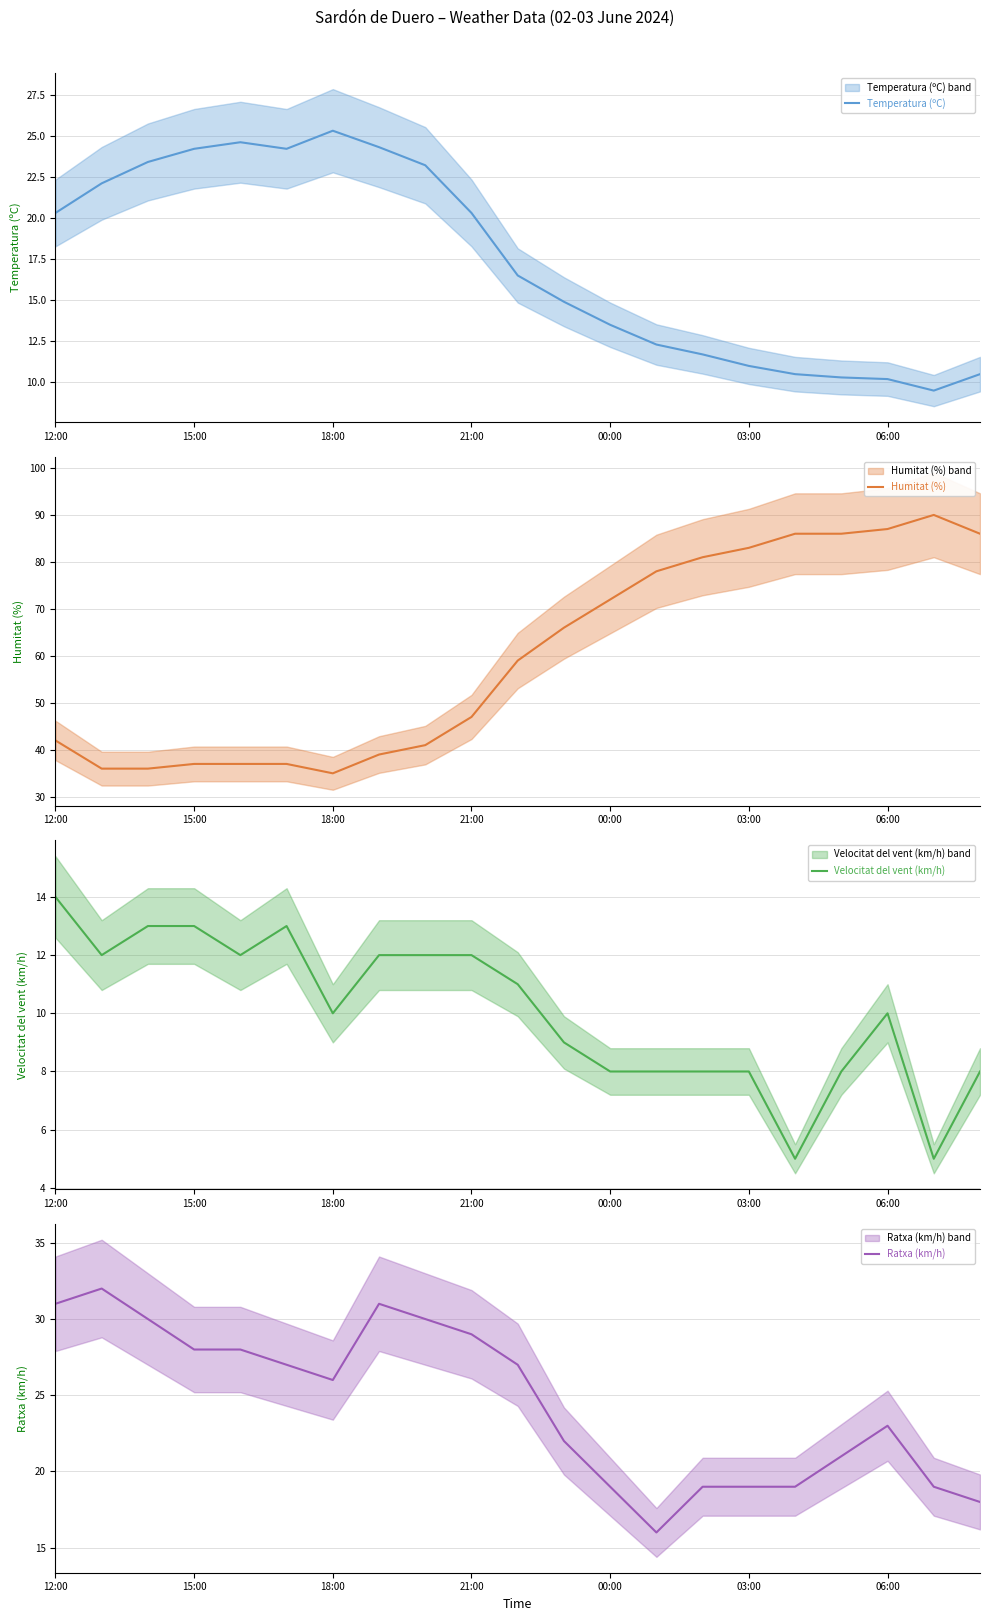

At how many categories does at least one series exceed 68?

9